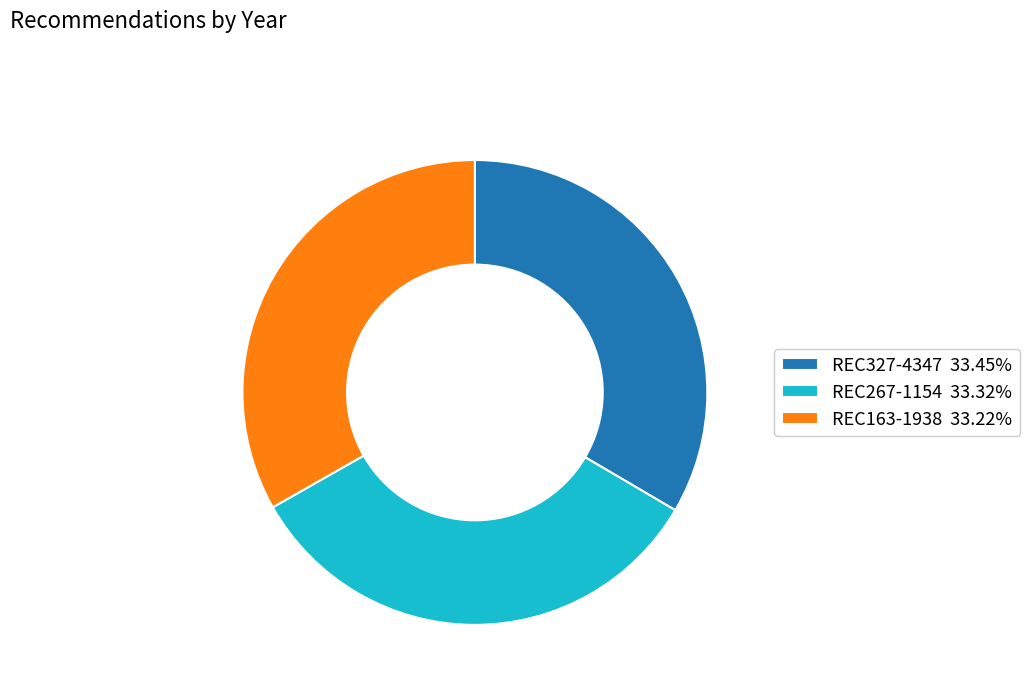

Approximately how many times larger is the value at REC163-1938 33.22% compared to REC327-4347 33.45%?

1.0